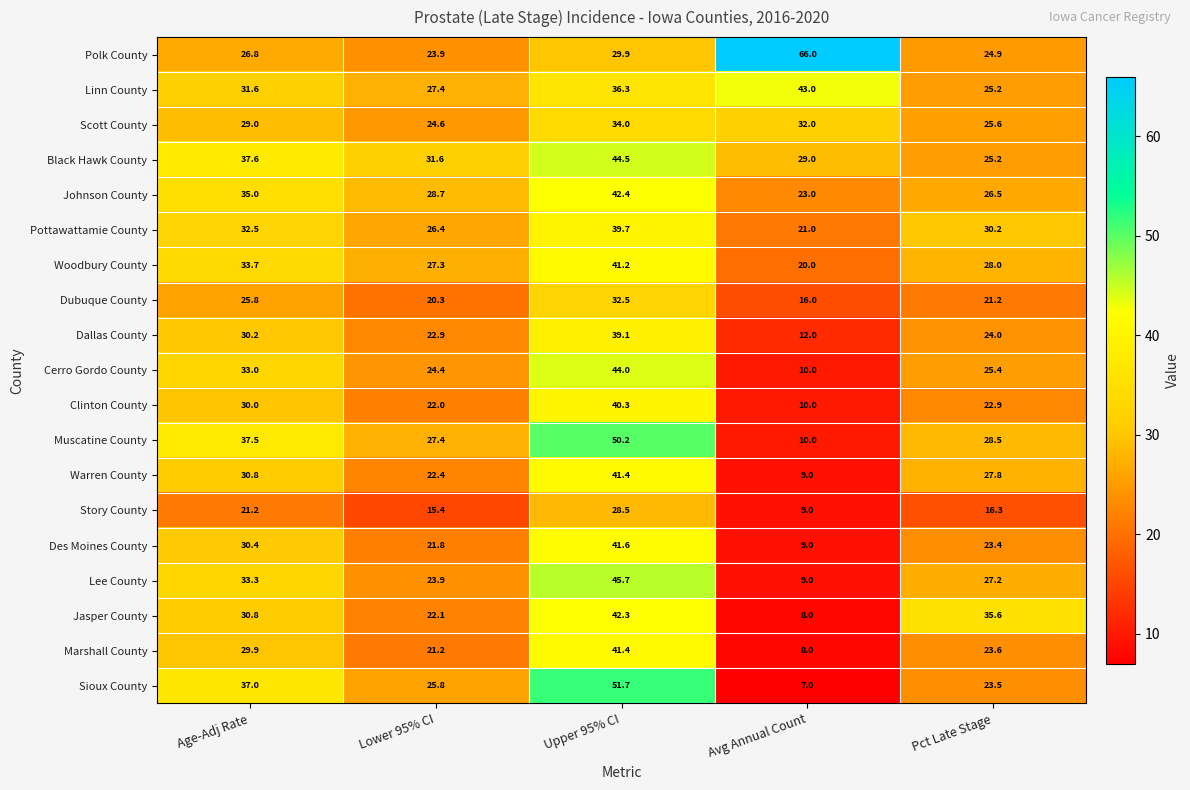

List the labels in order of Johnson County value, smallest first.

Avg Annual Count, Pct Late Stage, Lower 95% CI, Age-Adj Rate, Upper 95% CI